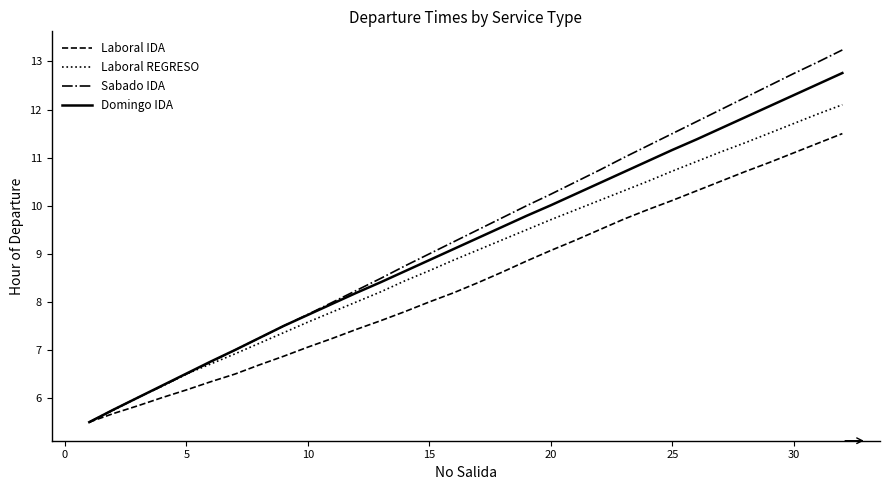

What are all the series names shown in the legend?

Laboral IDA, Laboral REGRESO, Sabado IDA, Domingo IDA